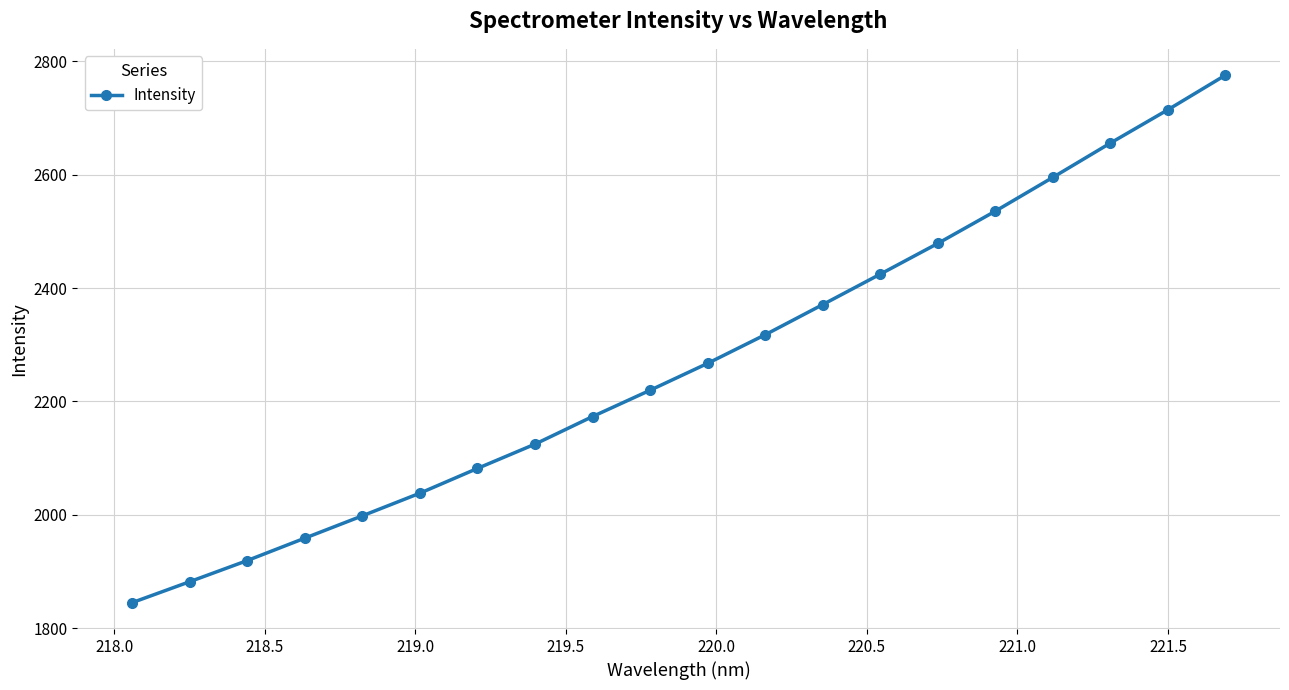

What is the value of the 15th point from the left?

2478.8